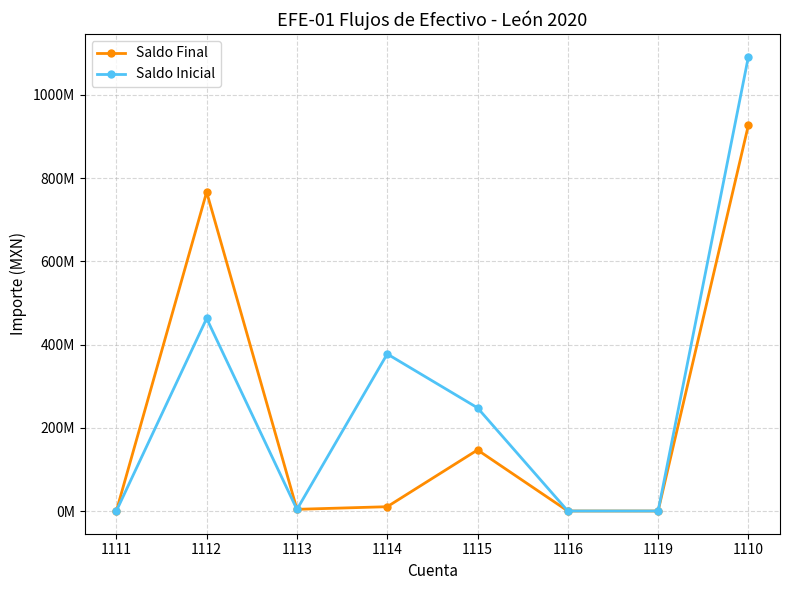

What is the label of the 7th point from the right?

1112